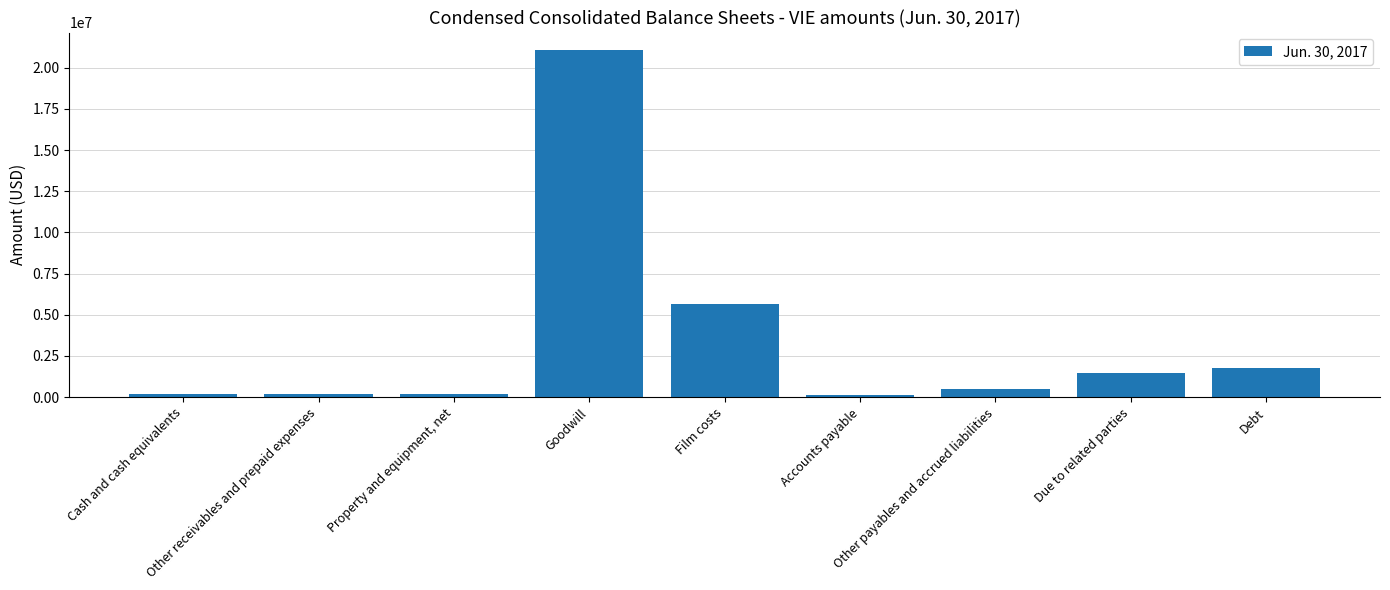

At which category does the chart reach its peak across all series?

Goodwill